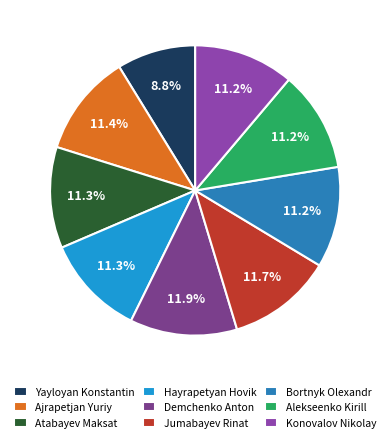

To the nearest percent, what percentage of the pie is Bortnyk Olexandr?

11%